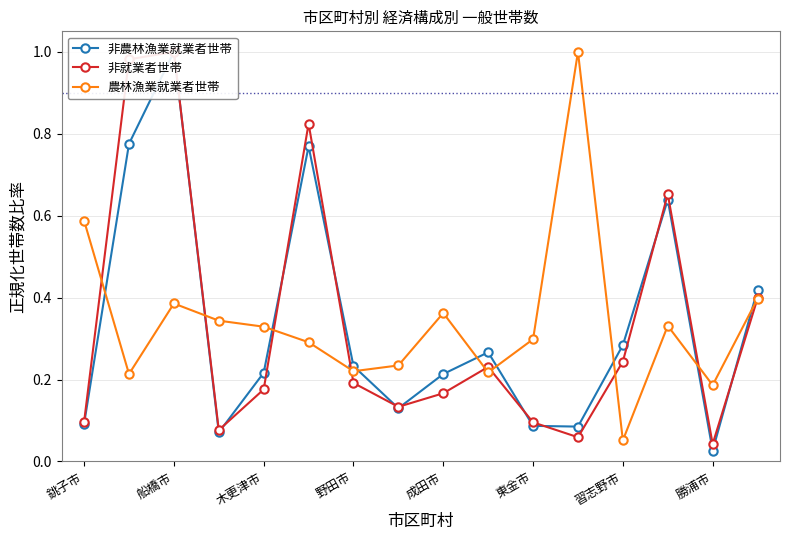

What is the greatest value displayed?

1.0